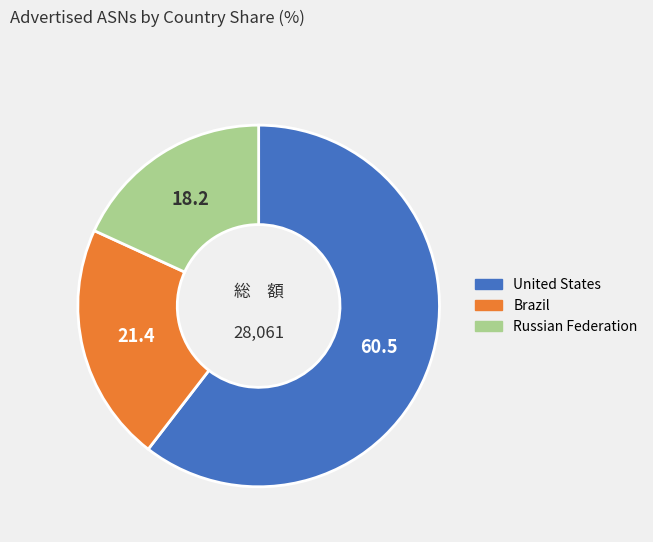

Is there any slice that represents more than half of the pie?

Yes